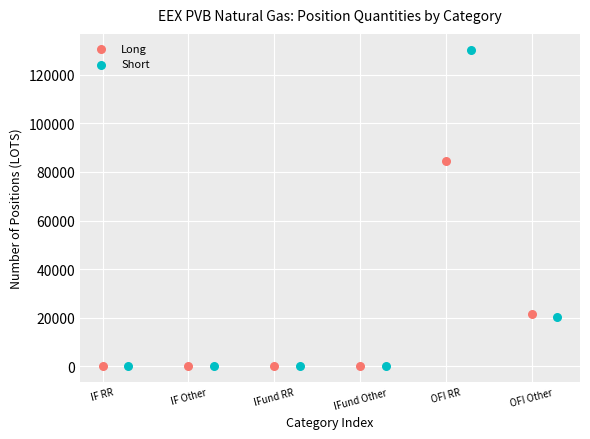

What are all the series names shown in the legend?

Long, Short